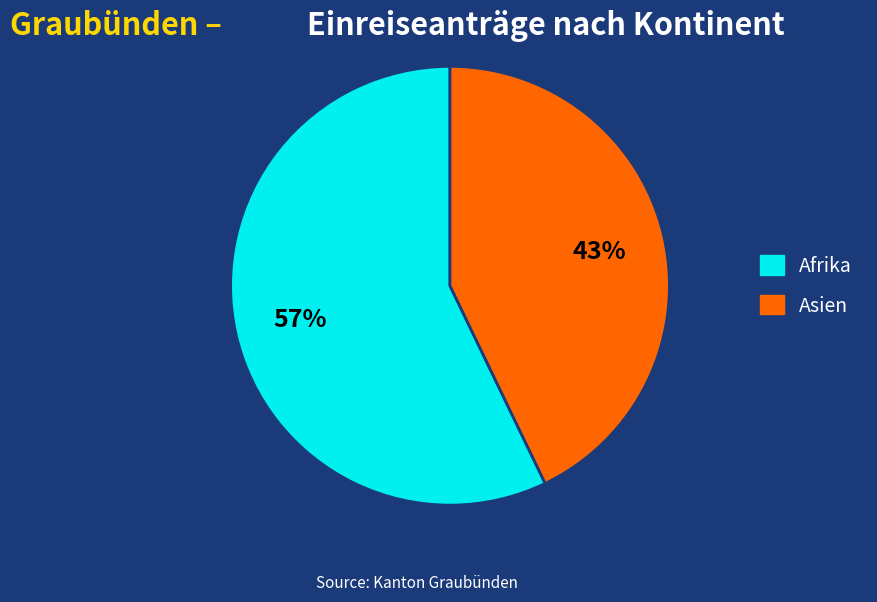

How many slices are in this pie chart?

2